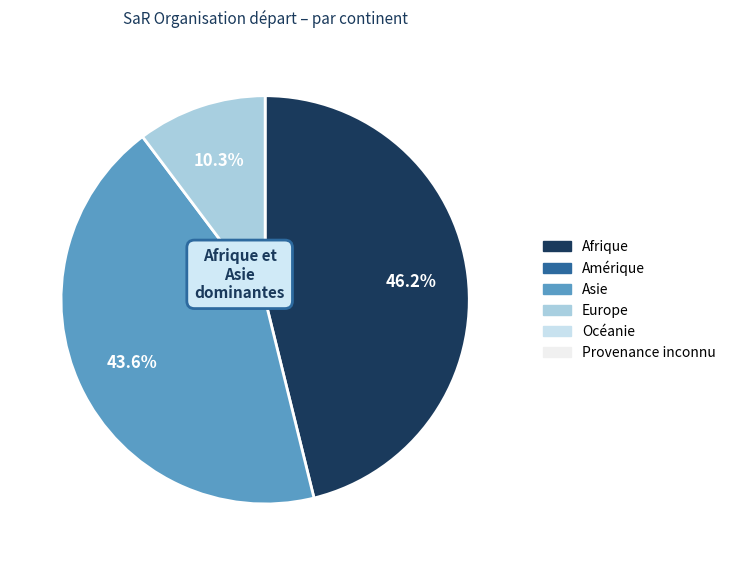

Is there any slice that represents more than half of the pie?

No